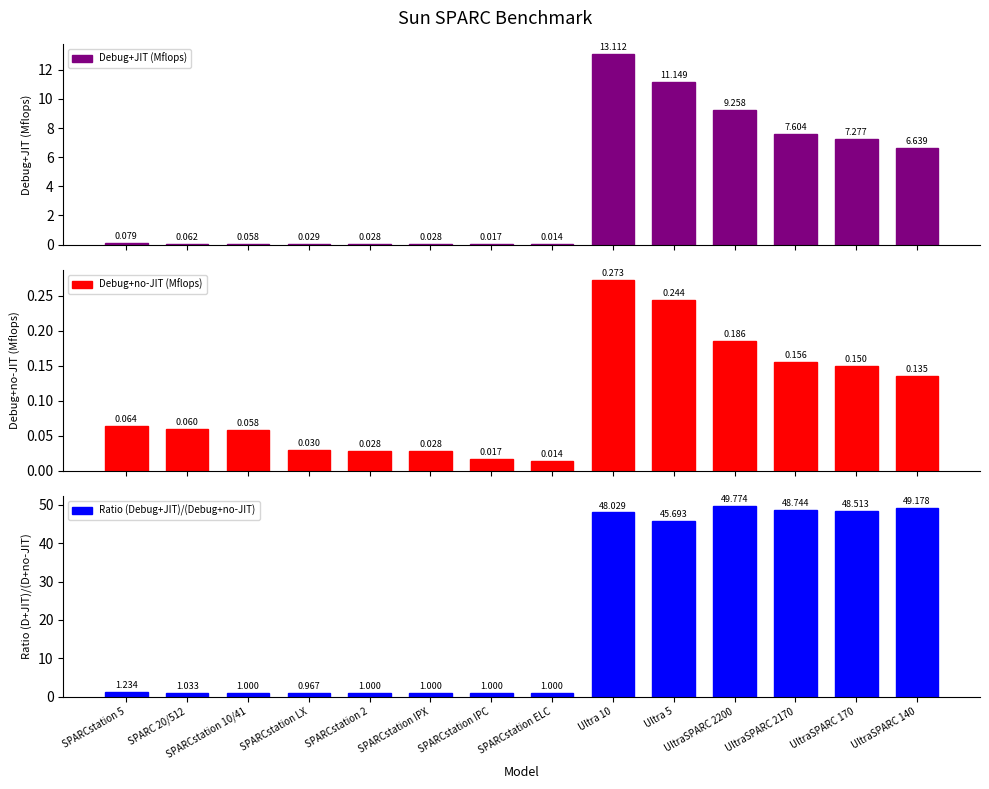

How many data points does each series have?

14